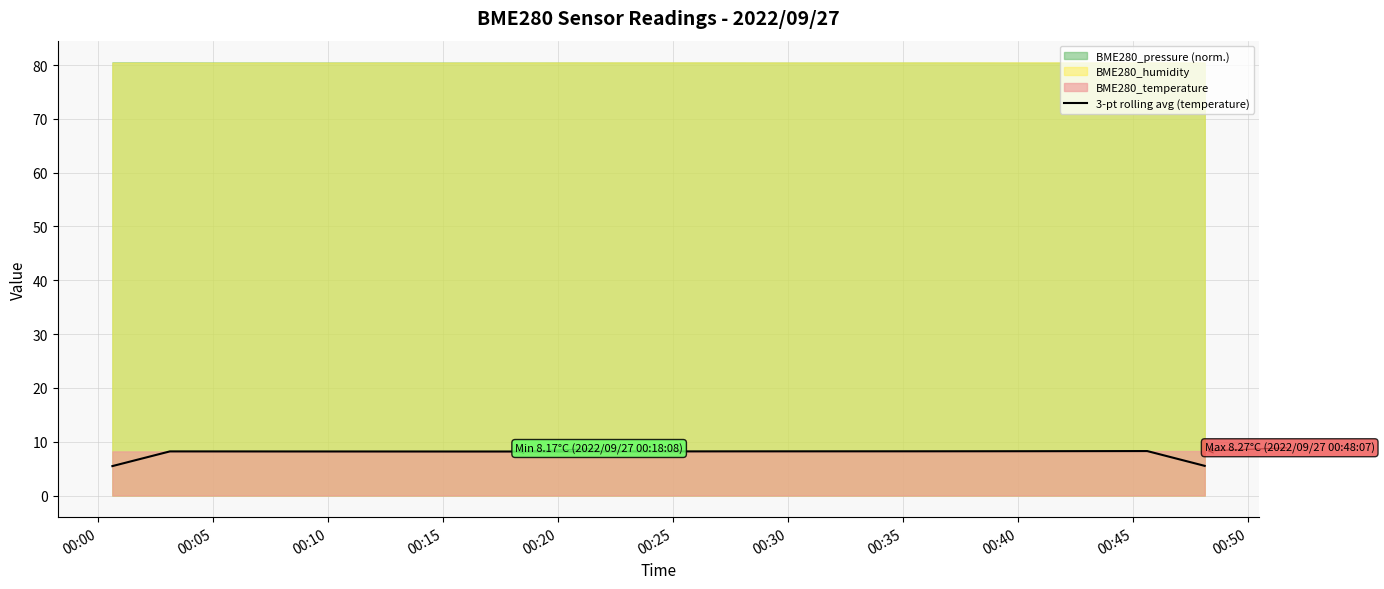

What is the maximum value for 3-pt rolling avg (temperature)?

8.3